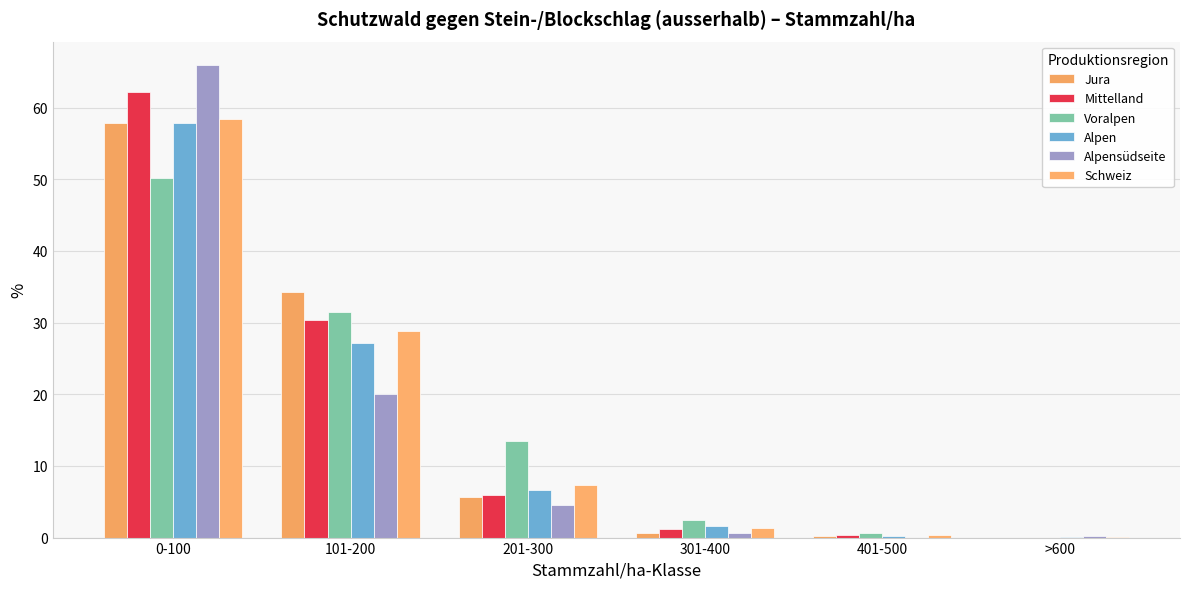

Reading left to right, transcribe all the data shown in this chart.

Jura: 57.9	34.2	5.6	0.7	0.2	0.0
Mittelland: 62.2	30.3	5.9	1.2	0.3	0.0
Voralpen: 50.2	31.5	13.5	2.5	0.7	0.0
Alpen: 57.9	27.2	6.6	1.6	0.2	0.1
Alpensüdseite: 65.9	20.1	4.6	0.7	0.0	0.2
Schweiz: 58.4	28.8	7.3	1.4	0.3	0.1